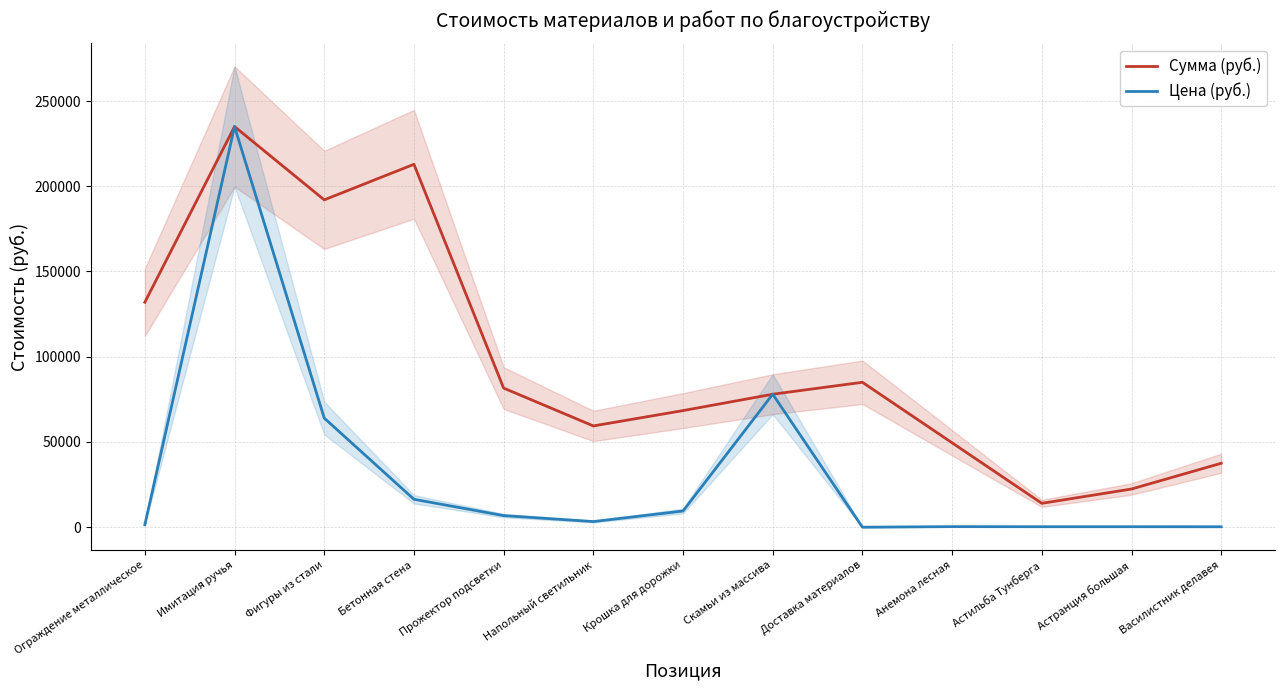

At how many categories does at least one series exceed 75319?

7